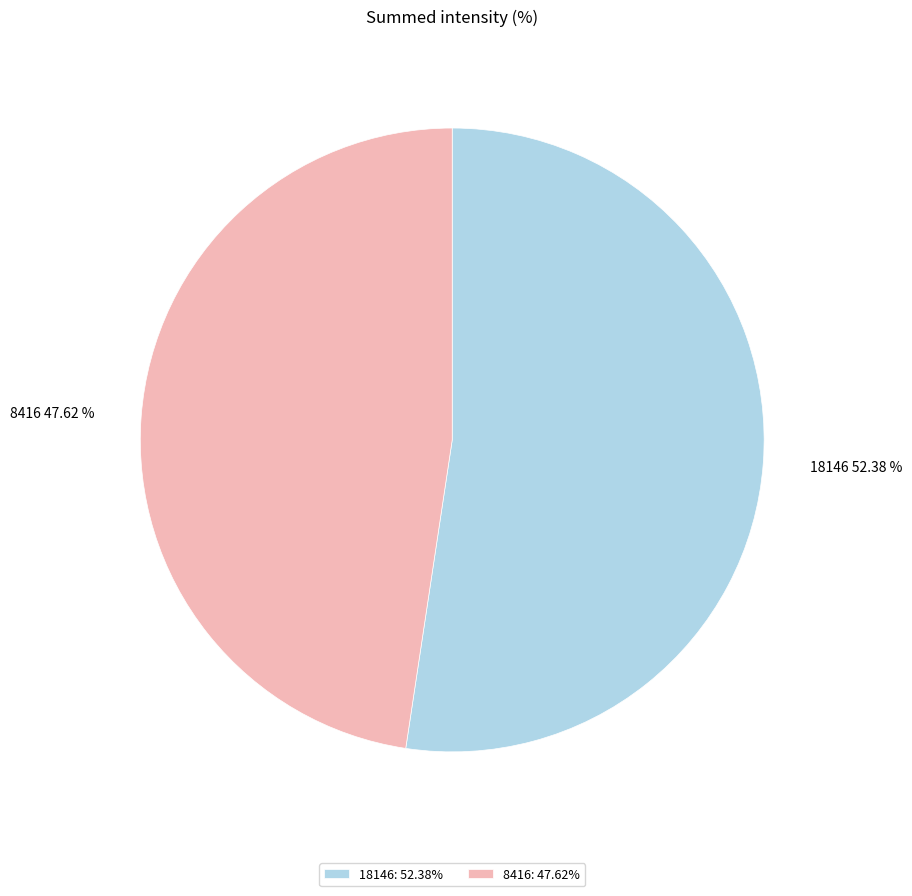

Is the sum of 18146 and 8416 greater than half?

Yes